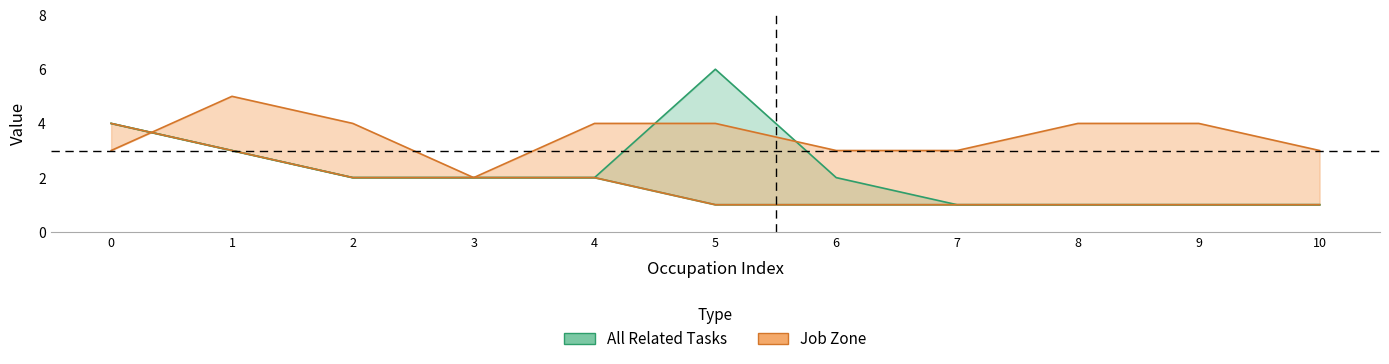

List the series in order of their overall mean, lowest first.

All Related Tasks, Job Zone